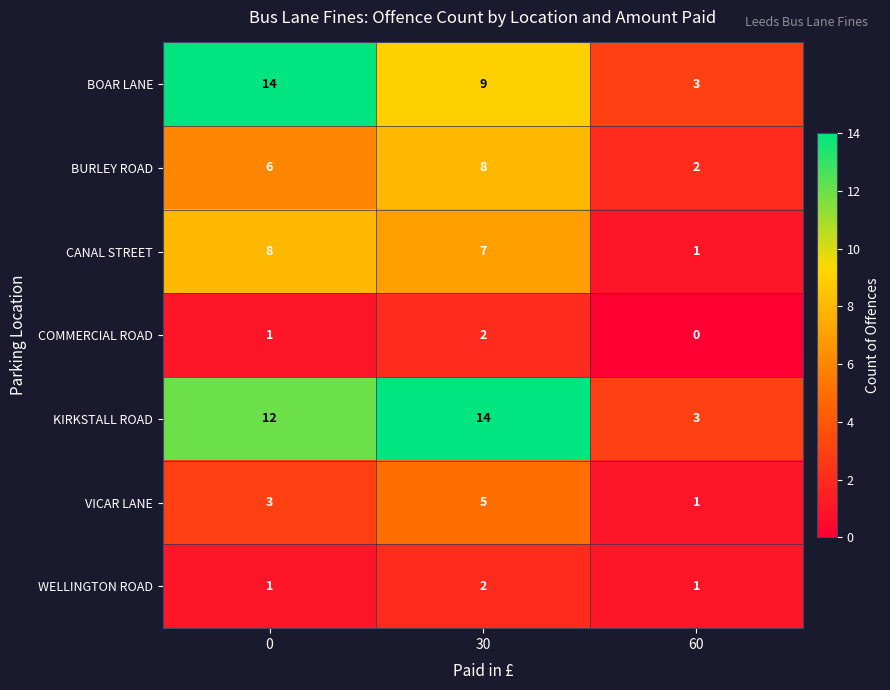

Which category has the lowest value across all series?

60